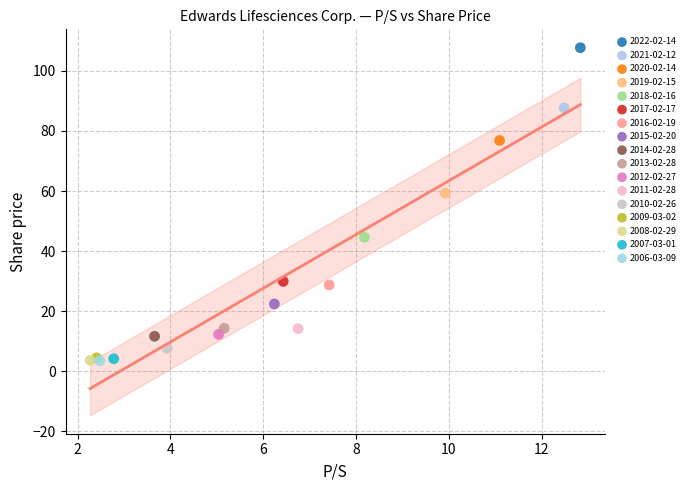

Which series contains the highest Y value?

2022-02-14